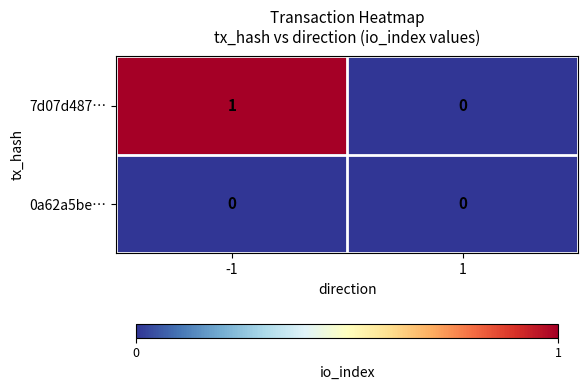

Reading left to right, what are all the values shown in this chart?

7d07d487…: -1=1	1=0
0a62a5be…: -1=0	1=0